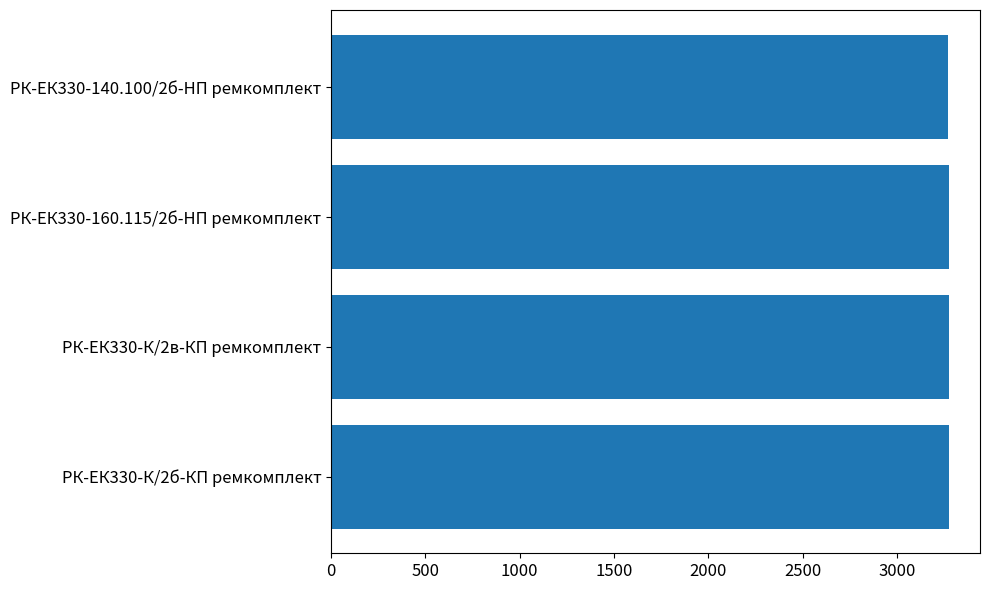

The value at РК-ЕК330-160.115/2б-HП ремкомплект is 3274. True or false?

True